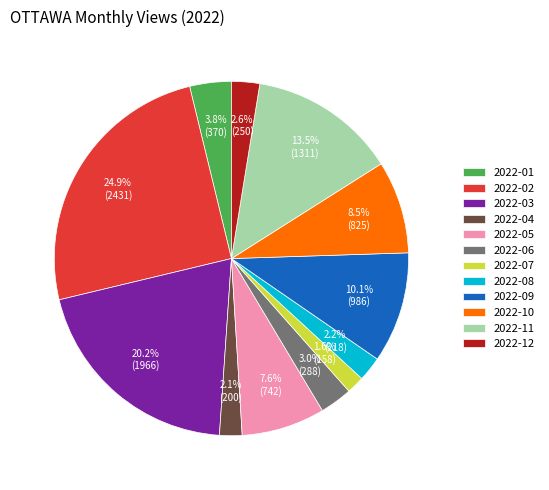

What percentage do 2022-07 and 2022-05 together represent?

9.2%